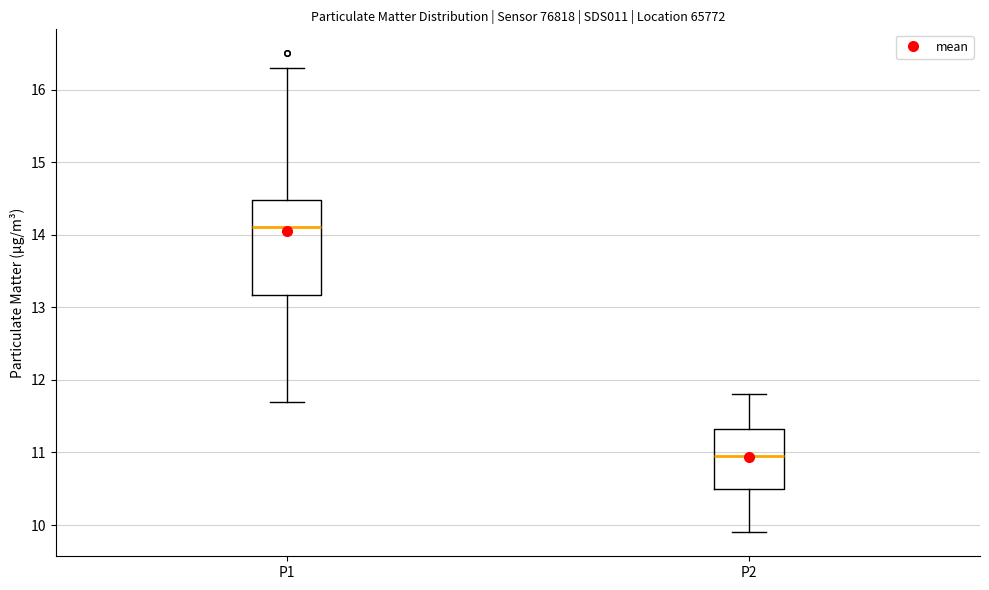

Reading left to right, read every box against the y-axis: the position of its median line, the range the box covers, and the ends of its whiskers. The values are not printed on the chart, so give them approximately, as read against the axis.

P1: median 14.1, box 13.2 to 14.5, whiskers 11.7 to 16.3
P2: median 11.0, box 10.5 to 11.3, whiskers 9.9 to 11.8